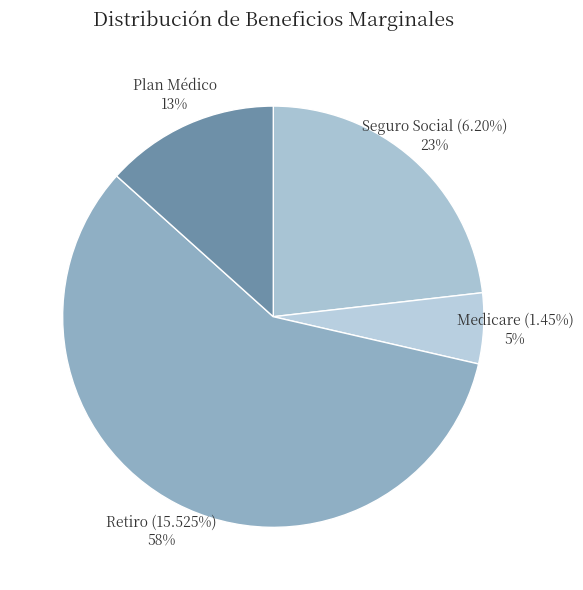

To the nearest percent, what is the difference between the largest and smallest slice percentages?

53%